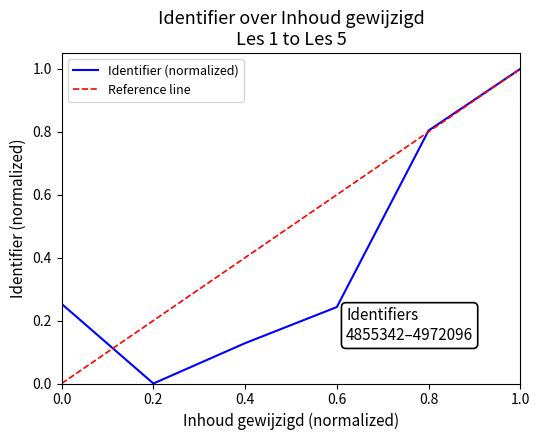

True or false: Identifier (normalized) has a value of -0.7 at 0.2.

False